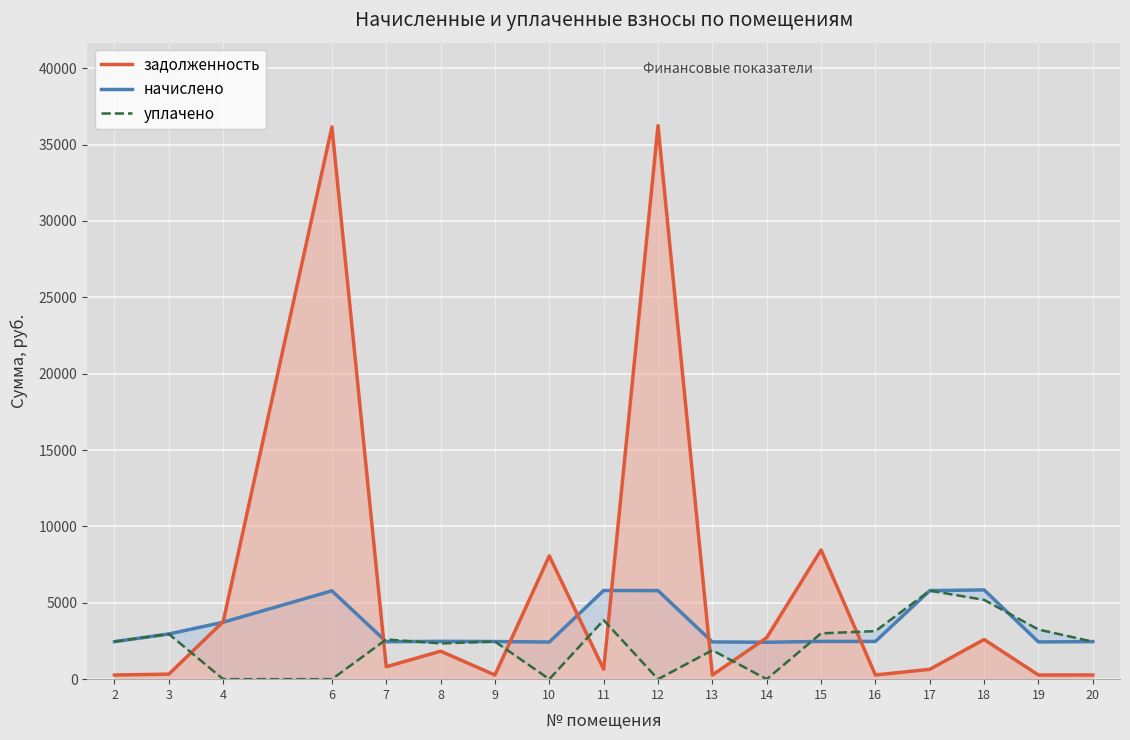

Rank the series by their average value, from highest to lowest.

задолженность, начислено, уплачено